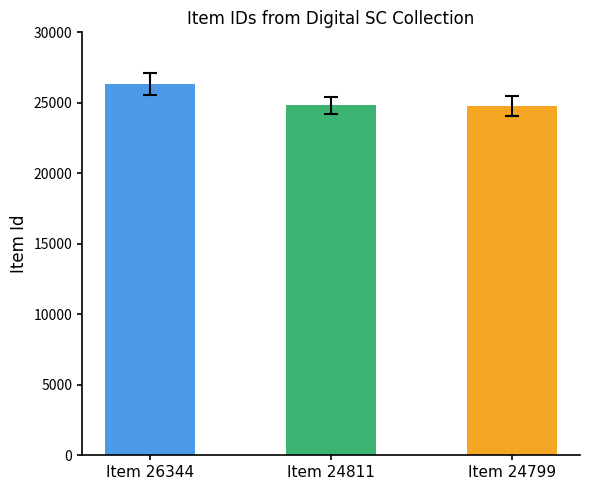

How many data points are less than 24811?

1